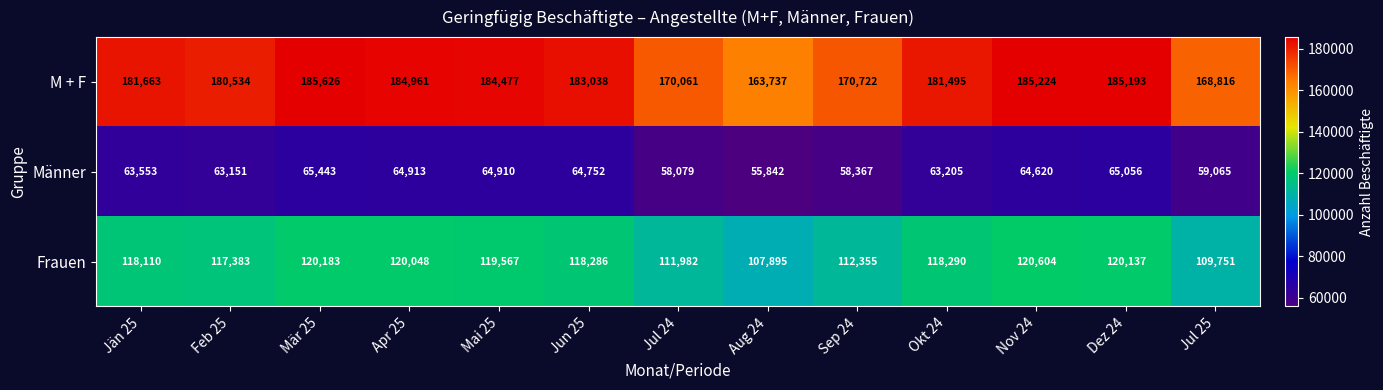

What is the difference between the highest and lowest values at Apr 25?

120048